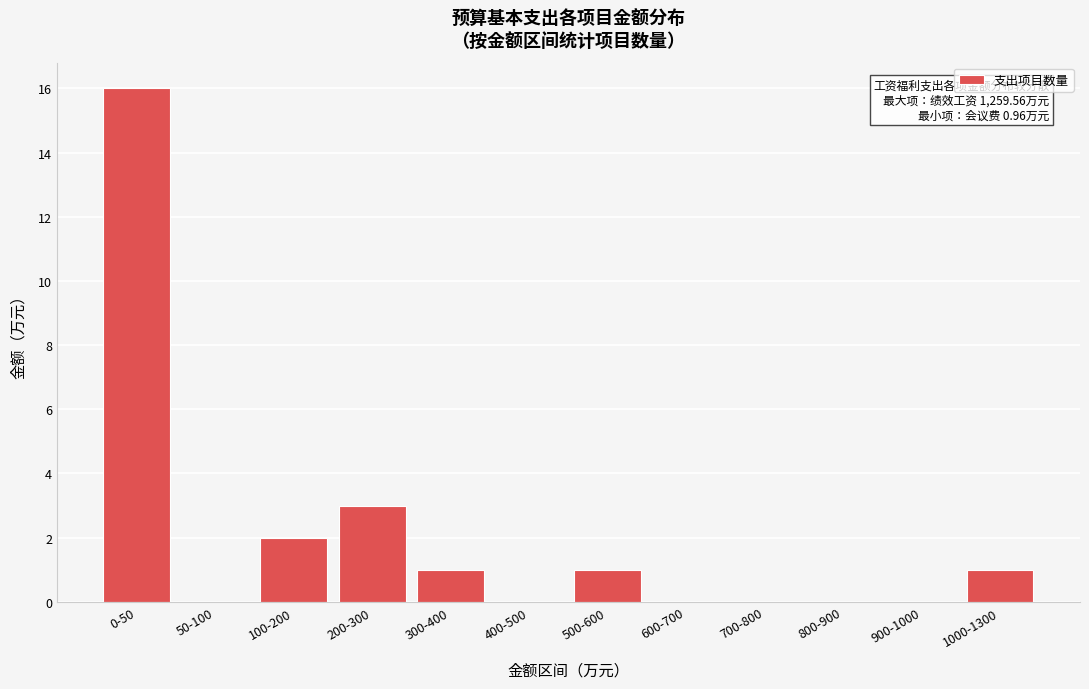

Reading right to left, list all the values displayed in this chart.

1000-1300=1	900-1000=0	800-900=0	700-800=0	600-700=0	500-600=1	400-500=0	300-400=1	200-300=3	100-200=2	50-100=0	0-50=16